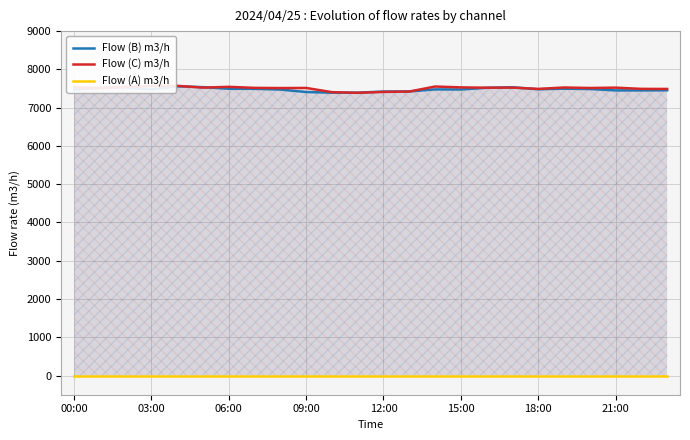

At how many categories does at least one series exceed 7045?

24